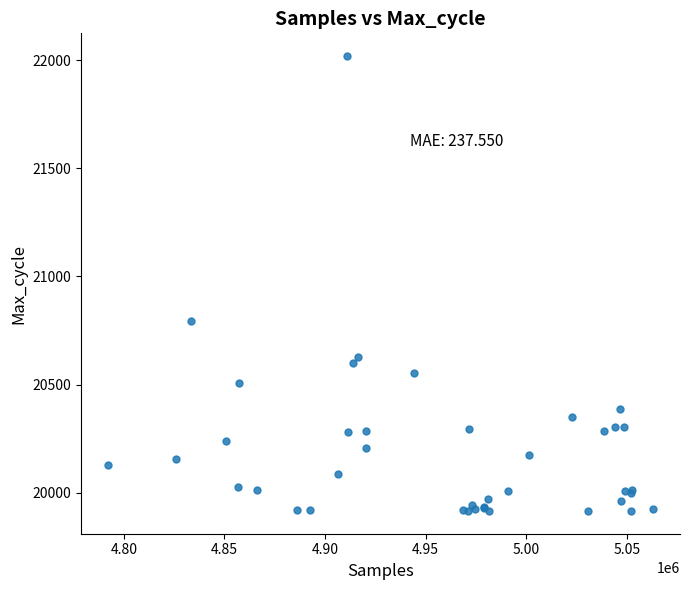

What Y value in the scatter plot is closest to 20967?

20795